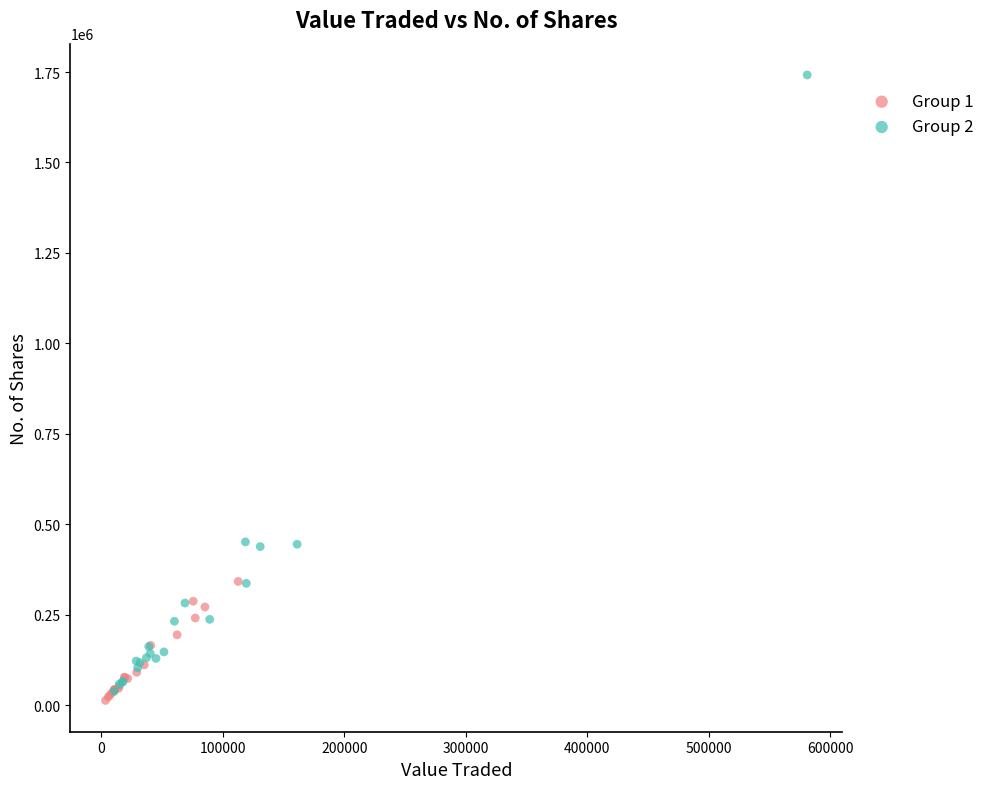

Which series reaches the maximum Y coordinate?

Group 2